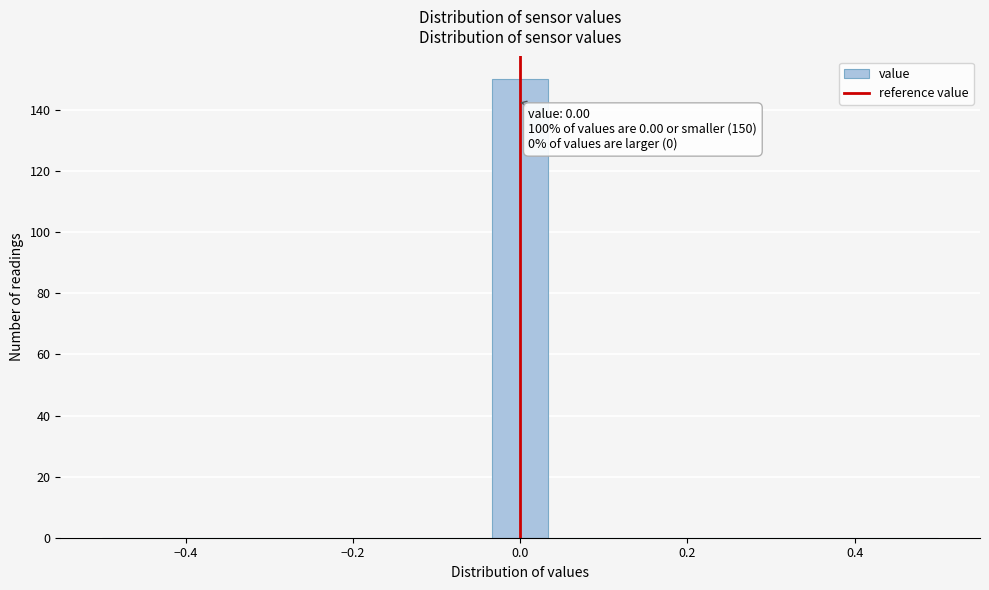

Read against the x-axis, roughly where is the centre of the tallest bar?

0.00